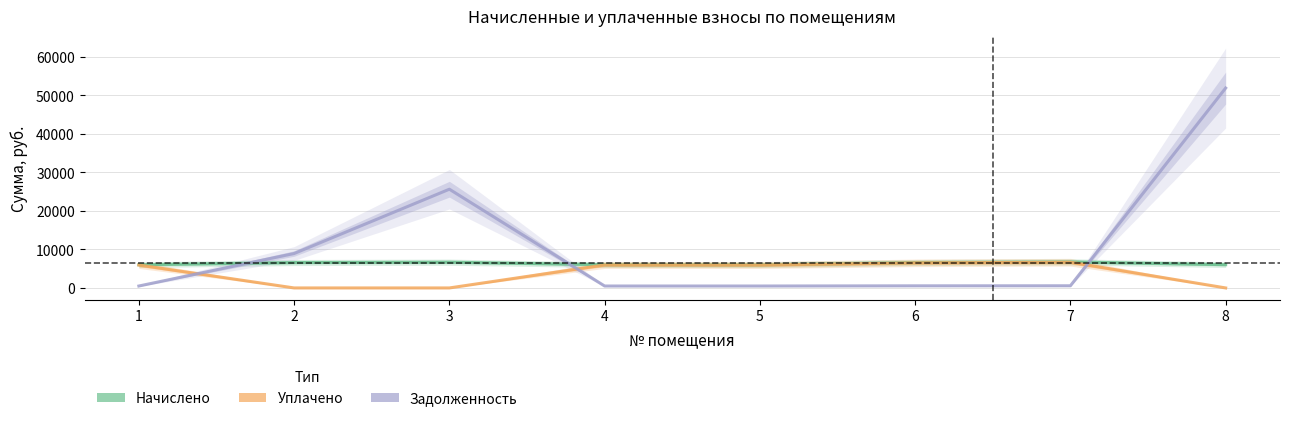

At which label does Задолженность first exceed 563?

2